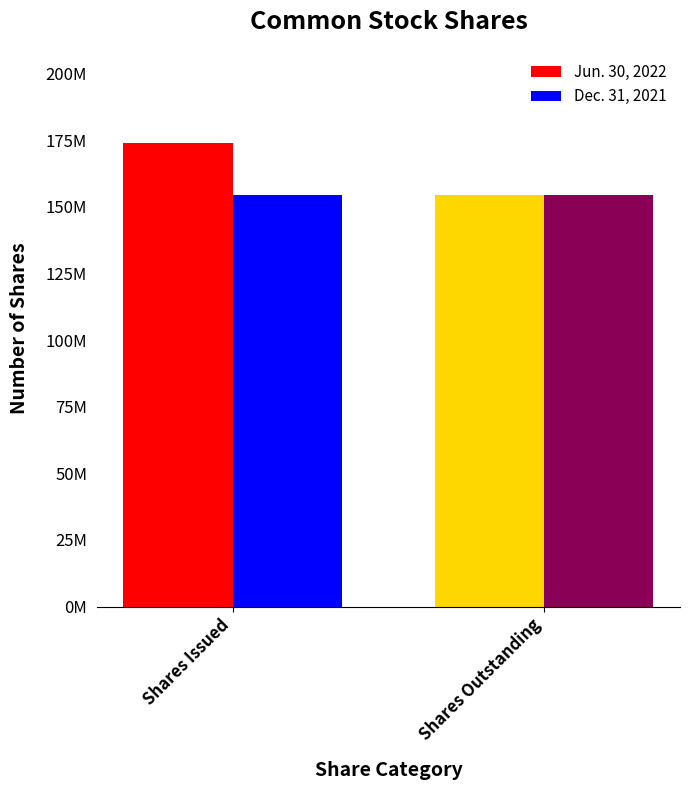

Which series has the largest range (max minus min)?

Jun. 30, 2022